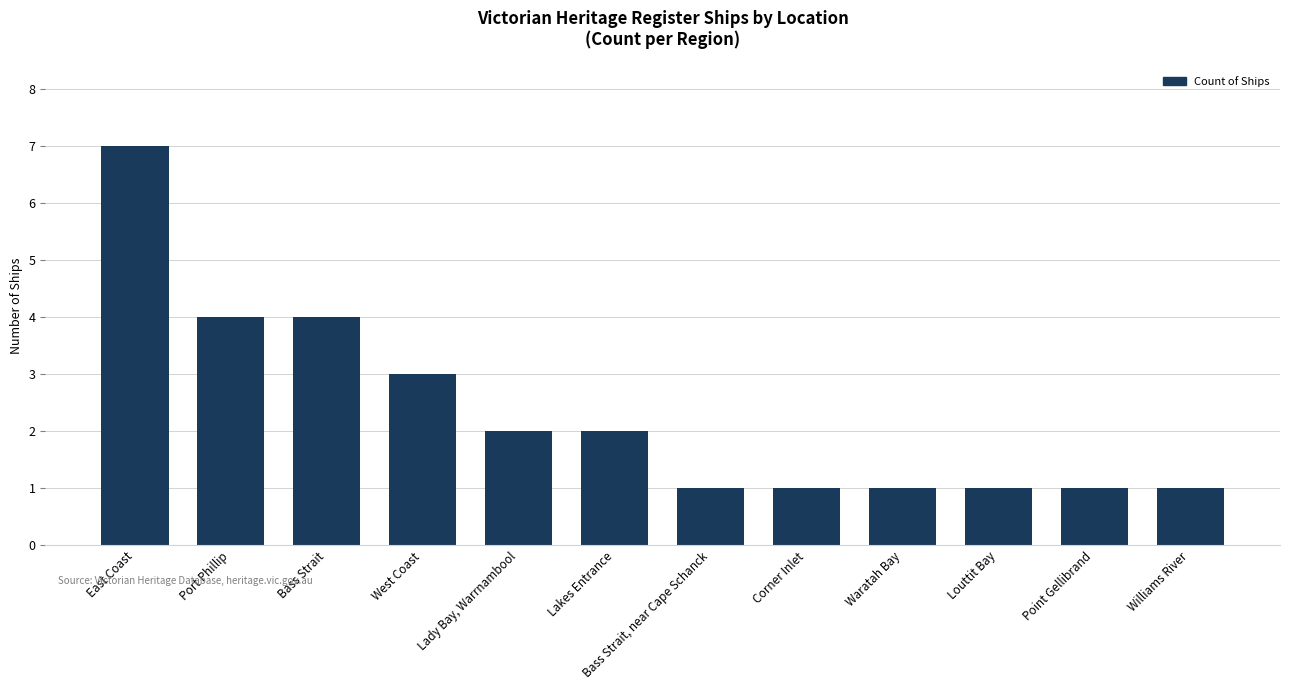

Approximately how many times larger is the value at Point Gellibrand compared to Williams River?

1.0